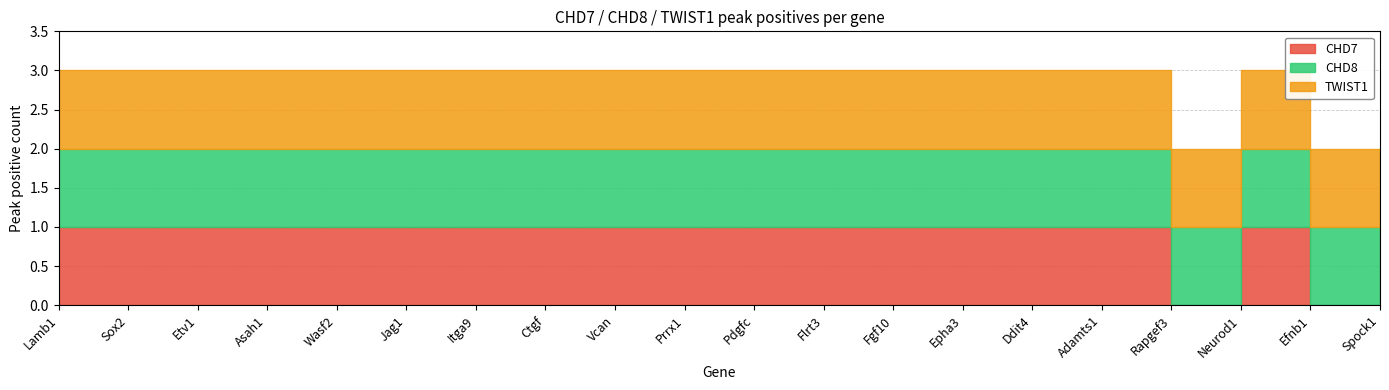

Reading left to right, extract all data points from this chart.

CHD7: Lamb1=1	Sox2=1	Etv1=1	Asah1=1	Wasf2=1	Jag1=1	Itga9=1	Ctgf=1	Vcan=1	Prrx1=1	Pdgfc=1	Flrt3=1	Fgf10=1	Epha3=1	Ddit4=1	Adamts1=1	Rapgef3=0	Neurod1=1	Efnb1=0	Spock1=1
CHD8: Lamb1=1	Sox2=1	Etv1=1	Asah1=1	Wasf2=1	Jag1=1	Itga9=1	Ctgf=1	Vcan=1	Prrx1=1	Pdgfc=1	Flrt3=1	Fgf10=1	Epha3=1	Ddit4=1	Adamts1=1	Rapgef3=1	Neurod1=1	Efnb1=1	Spock1=1
TWIST1: Lamb1=1	Sox2=1	Etv1=1	Asah1=1	Wasf2=1	Jag1=1	Itga9=1	Ctgf=1	Vcan=1	Prrx1=1	Pdgfc=1	Flrt3=1	Fgf10=1	Epha3=1	Ddit4=1	Adamts1=1	Rapgef3=1	Neurod1=1	Efnb1=1	Spock1=0